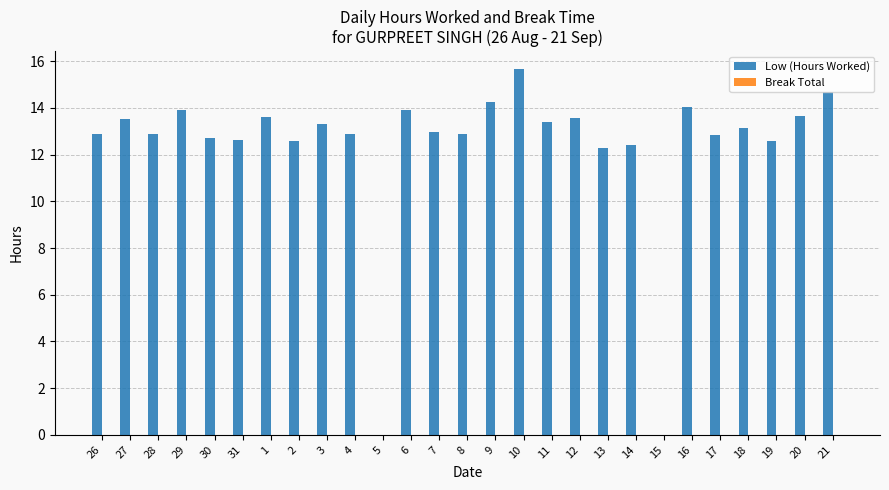

Is it true that the value at 17 is 12.8?

True